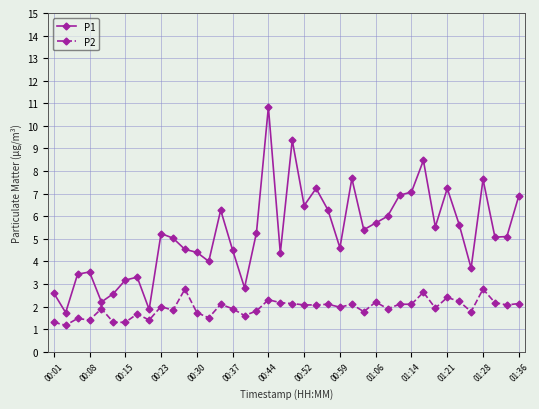

Which series has the largest total across all categories?

P1